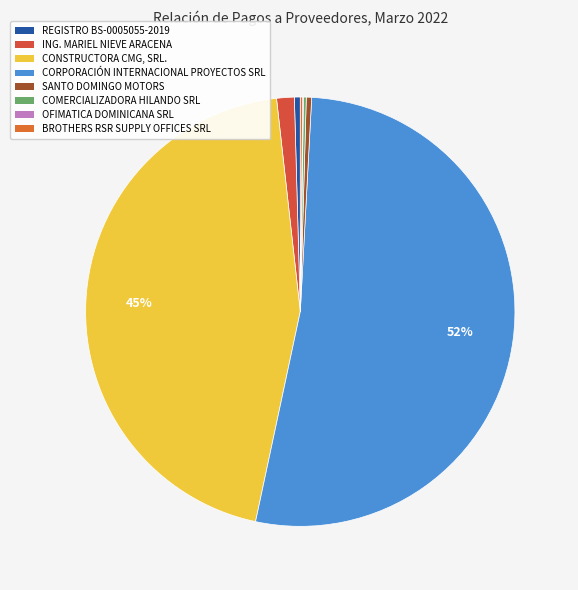

What is the change in value from CONSTRUCTORA CMG, SRL. to COMERCIALIZADORA HILANDO SRL?

-14333633.5